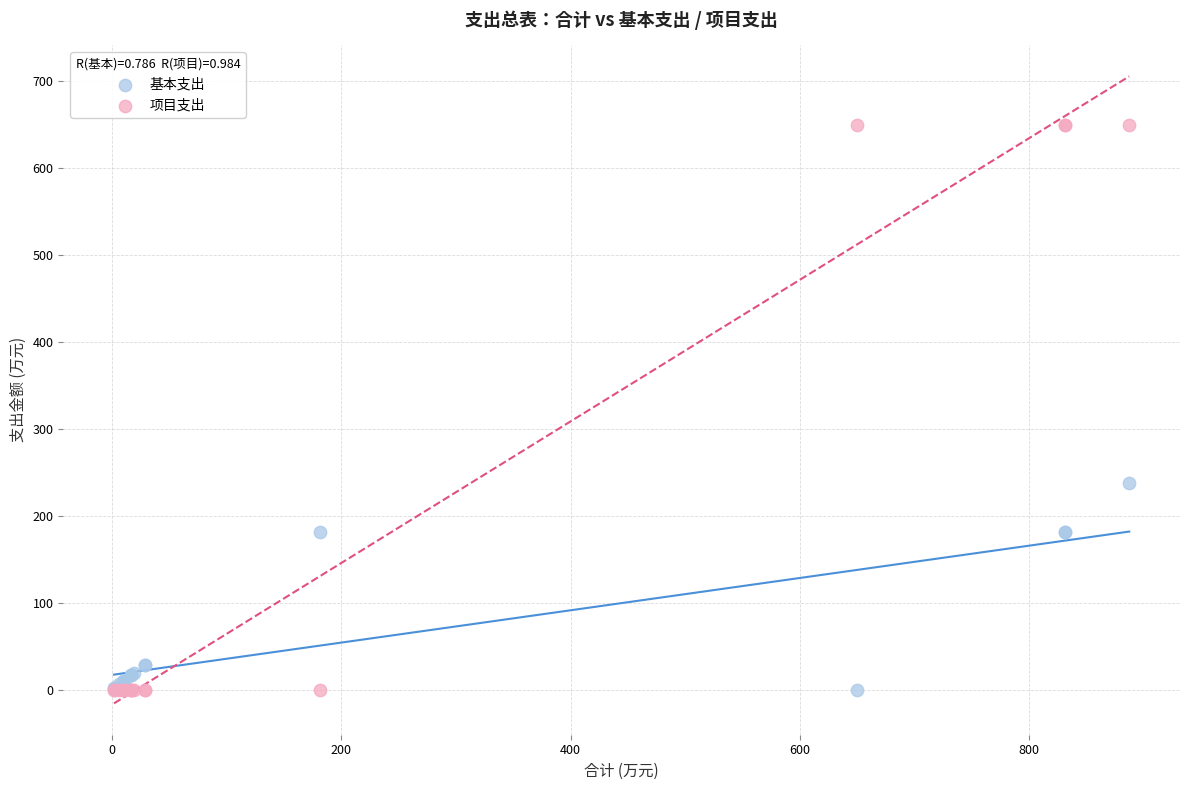

Which series contains the highest Y value?

项目支出